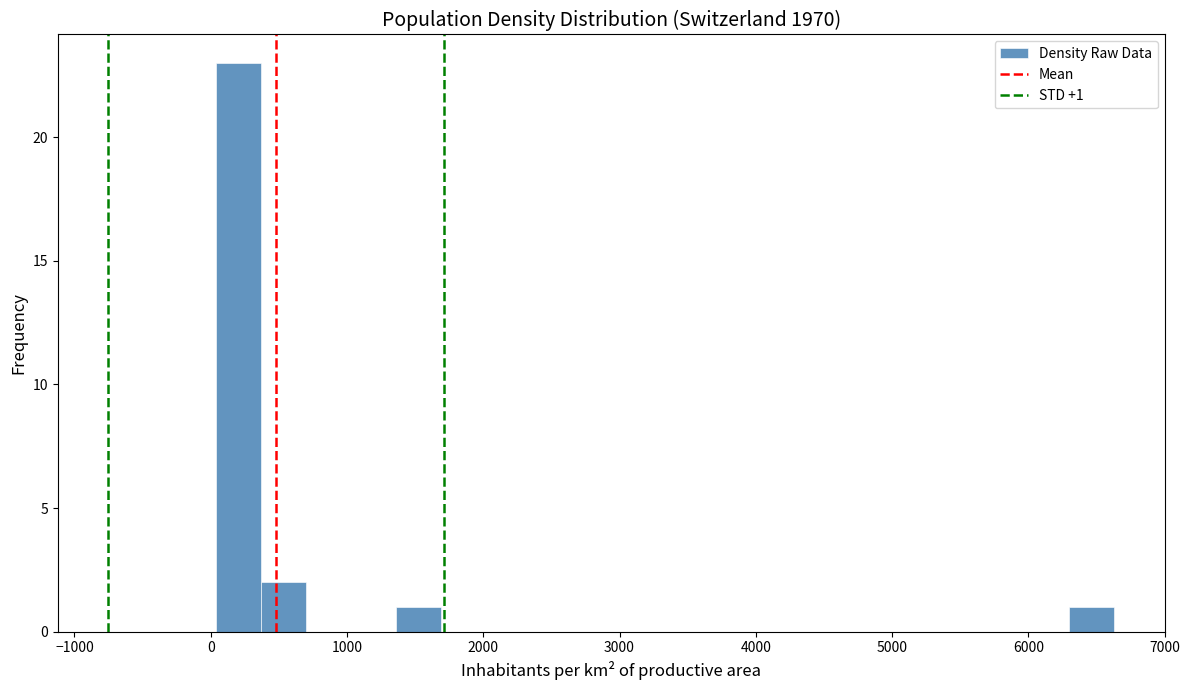

Around what value on the x-axis is the tallest bar? Give the approximate position of its centre, as read against the axis.

200